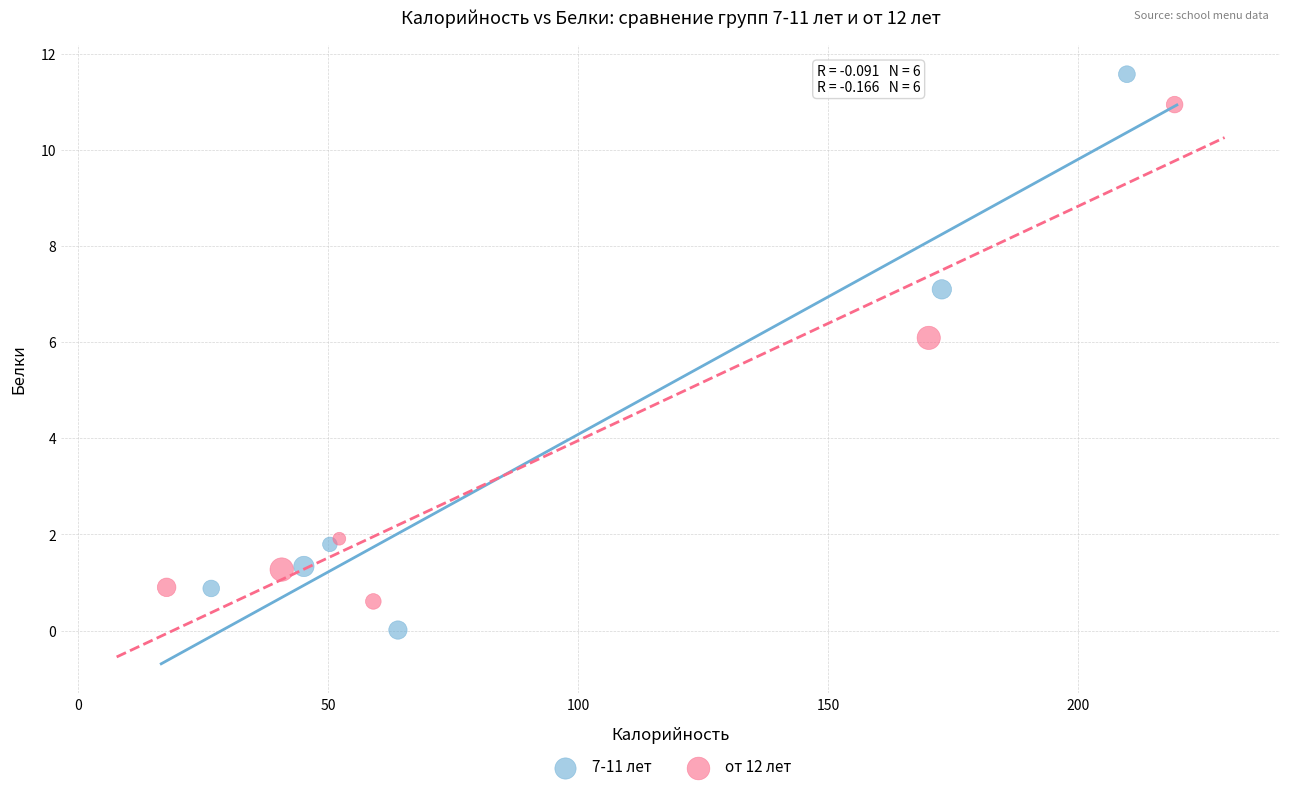

Which series reaches the maximum Y coordinate?

7-11 лет